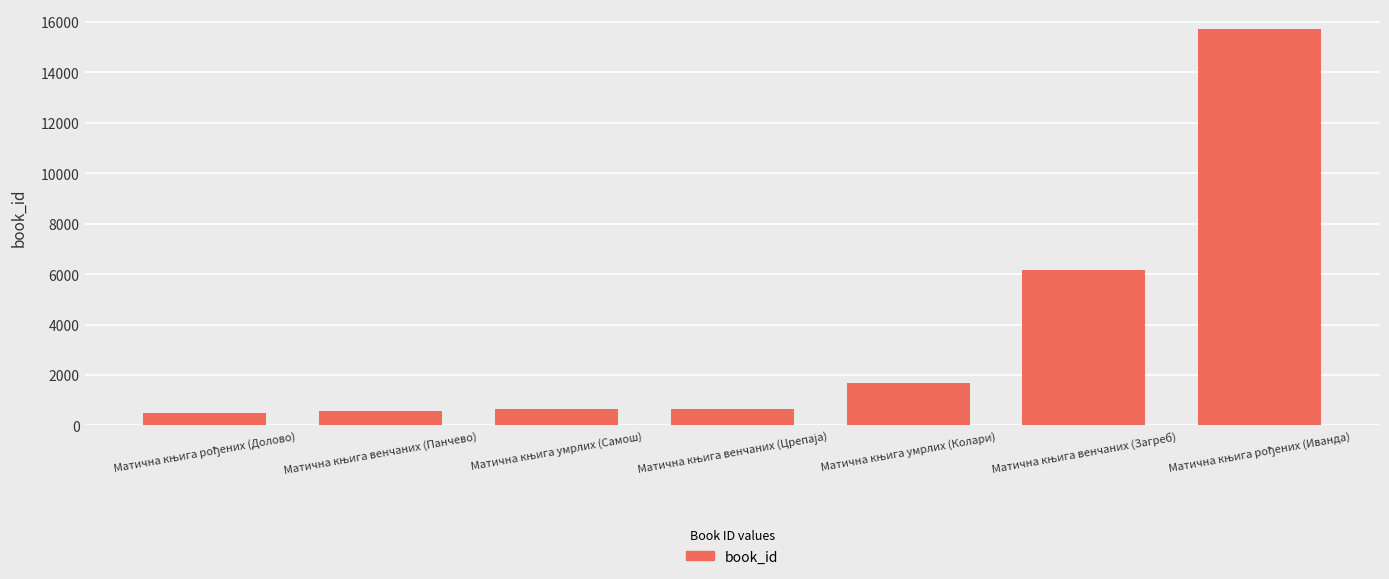

What is the value of the 3rd bar from the left?

639